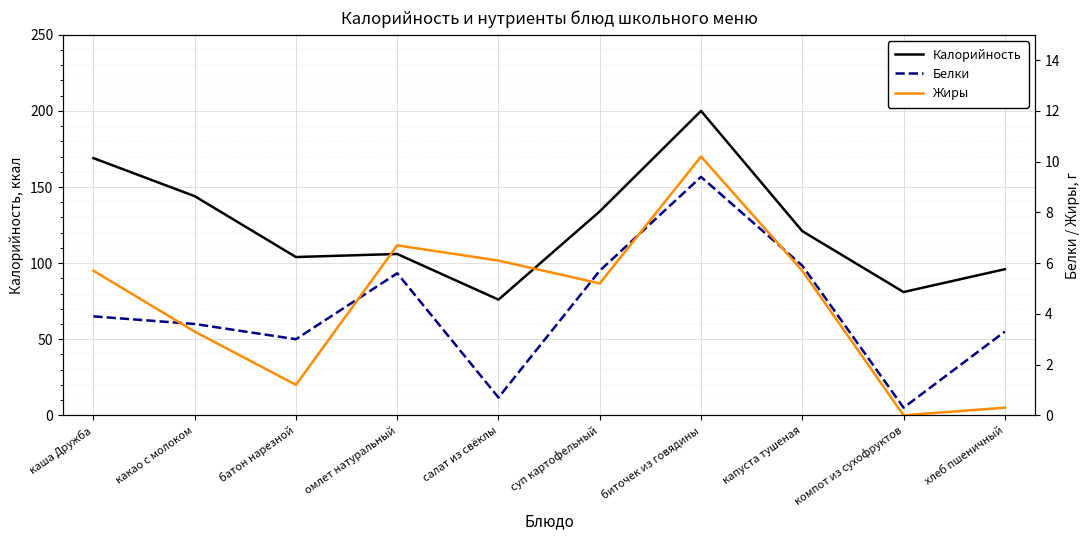

What is the difference between the maximum and minimum values in the Калорийность series?

124.0